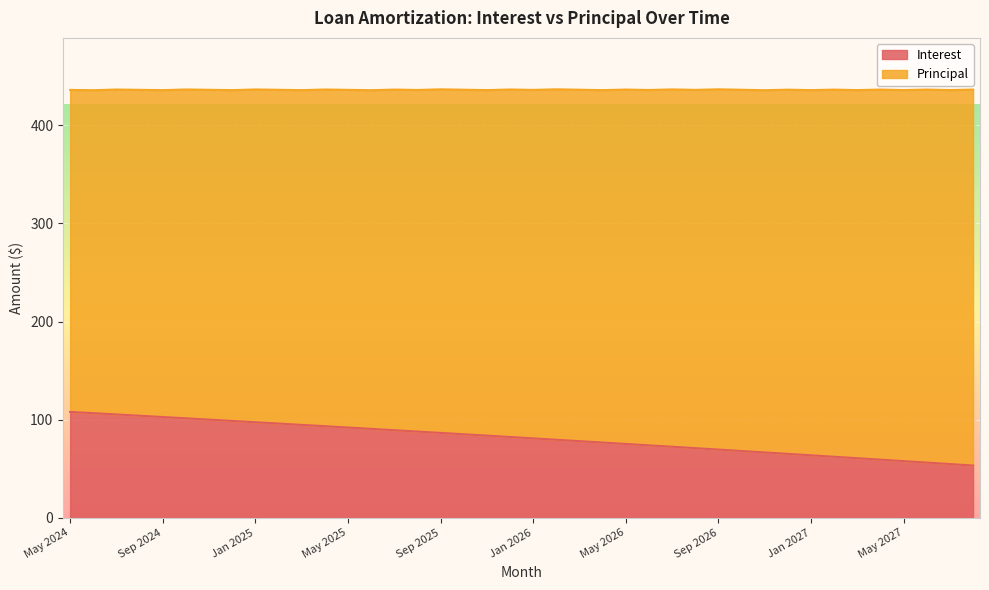

Reading left to right, extract all data points from this chart.

May 2024=108.0	Jun 2024=106.7	Jul 2024=105.4	Aug 2024=104.0	Sep 2024=102.7	Oct 2024=101.4	Nov 2024=100.1	Dec 2024=98.8	Jan 2025=97.4	Feb 2025=96.1	Mar 2025=94.7	Apr 2025=93.4	May 2025=92.0	Jun 2025=90.7	Jul 2025=89.3	Aug 2025=87.9	Sep 2025=86.6	Oct 2025=85.2	Nov 2025=83.8	Dec 2025=82.4	Jan 2026=81.0	Feb 2026=79.6	Mar 2026=78.2	Apr 2026=76.8	May 2026=75.3	Jun 2026=73.9	Jul 2026=72.5	Aug 2026=71.0	Sep 2026=69.6	Oct 2026=68.1	Nov 2026=66.7	Dec 2026=65.2	Jan 2027=63.8	Feb 2027=62.3	Mar 2027=60.8	Apr 2027=59.3	May 2027=57.8	Jun 2027=56.3	Jul 2027=54.8	Aug 2027=53.3